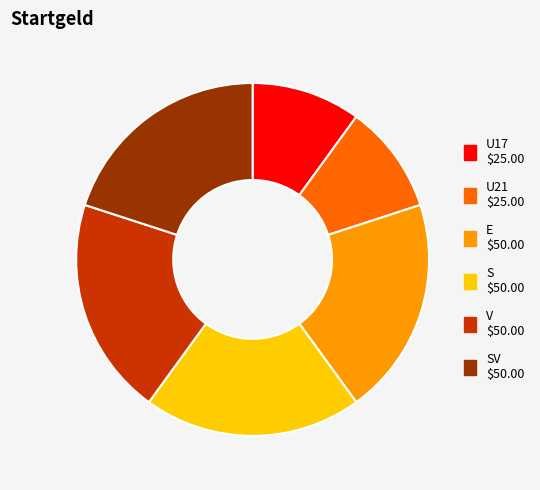

Is there a majority slice in this chart?

No